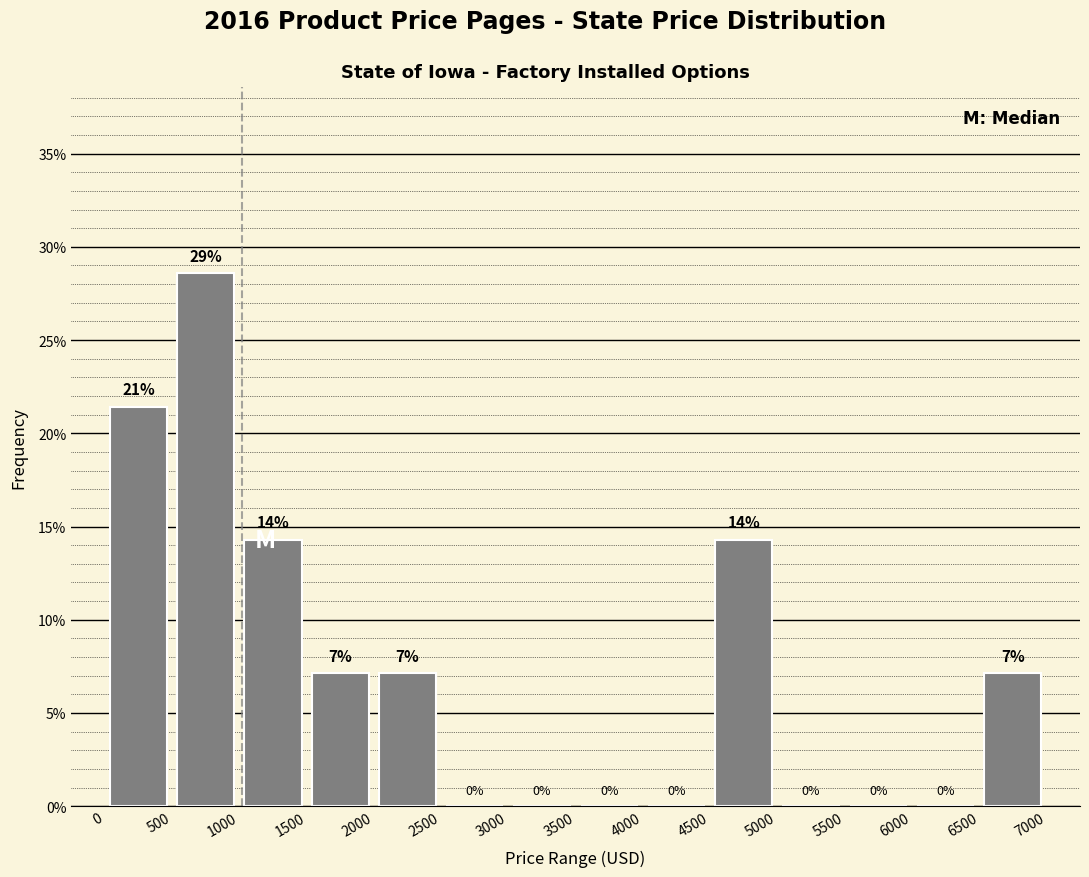

Over which range of the x-axis is the bar tallest?

500 to 1000